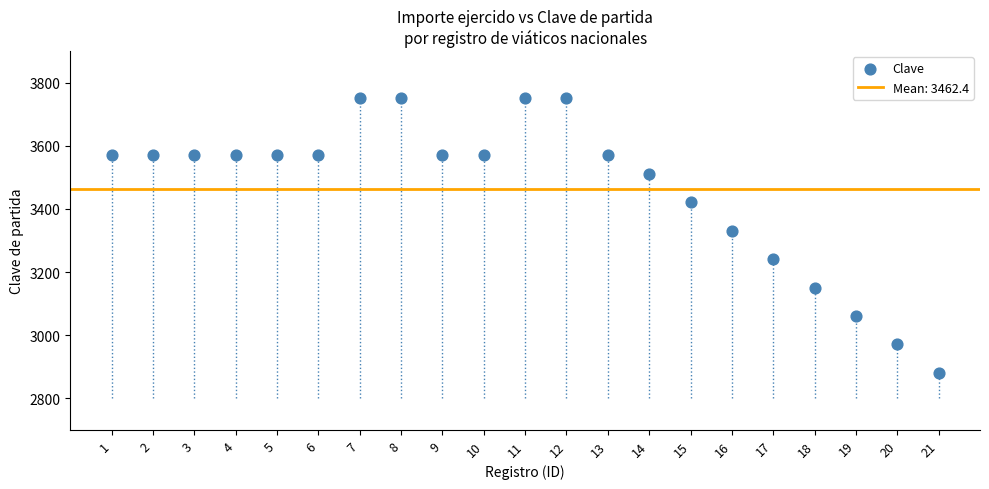

What is the range of Y values (max minus min)?

870